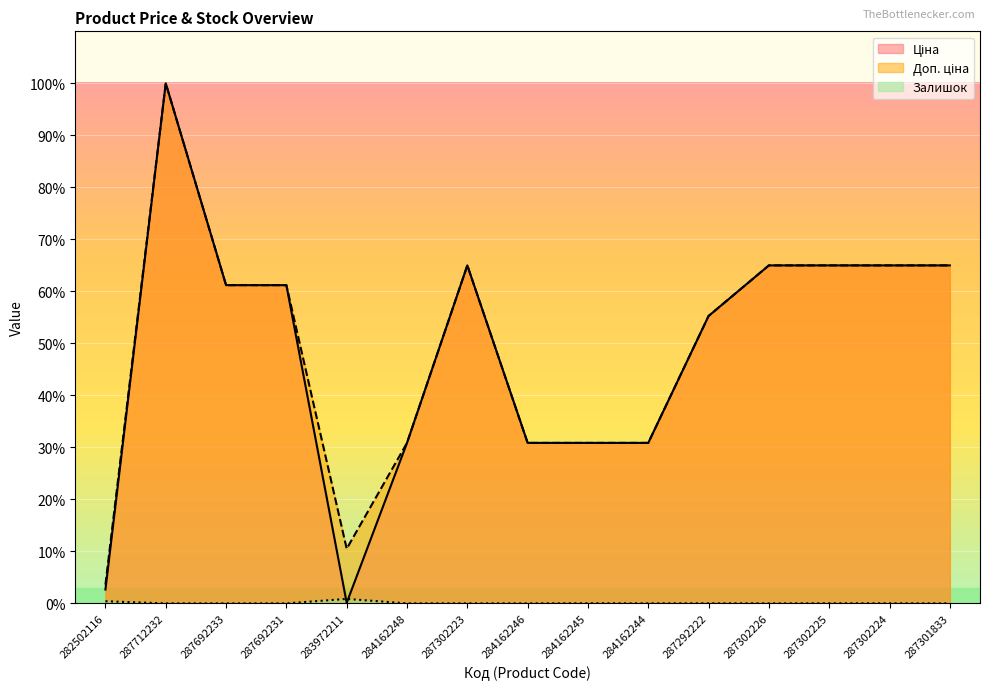

What is the sum of all Ціна values?

728.8